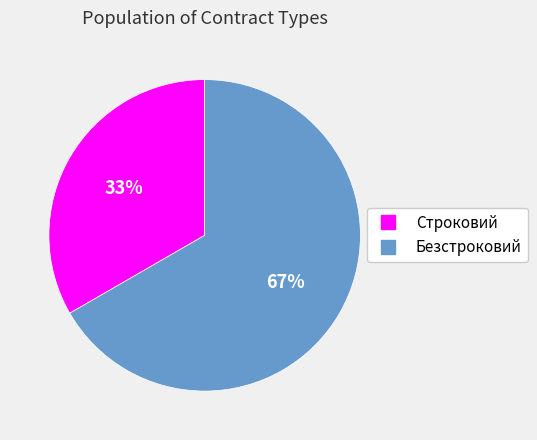

Combined, do Безстроковий and Строковий account for over 50%?

Yes